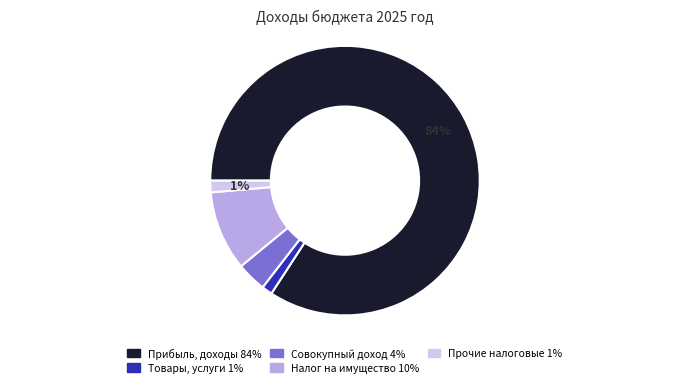

To the nearest percent, what is the difference between the largest and smallest slice percentages?

83%